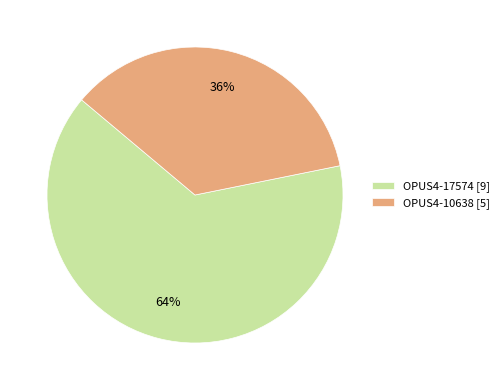

What is the largest slice in the pie chart?

OPUS4-17574